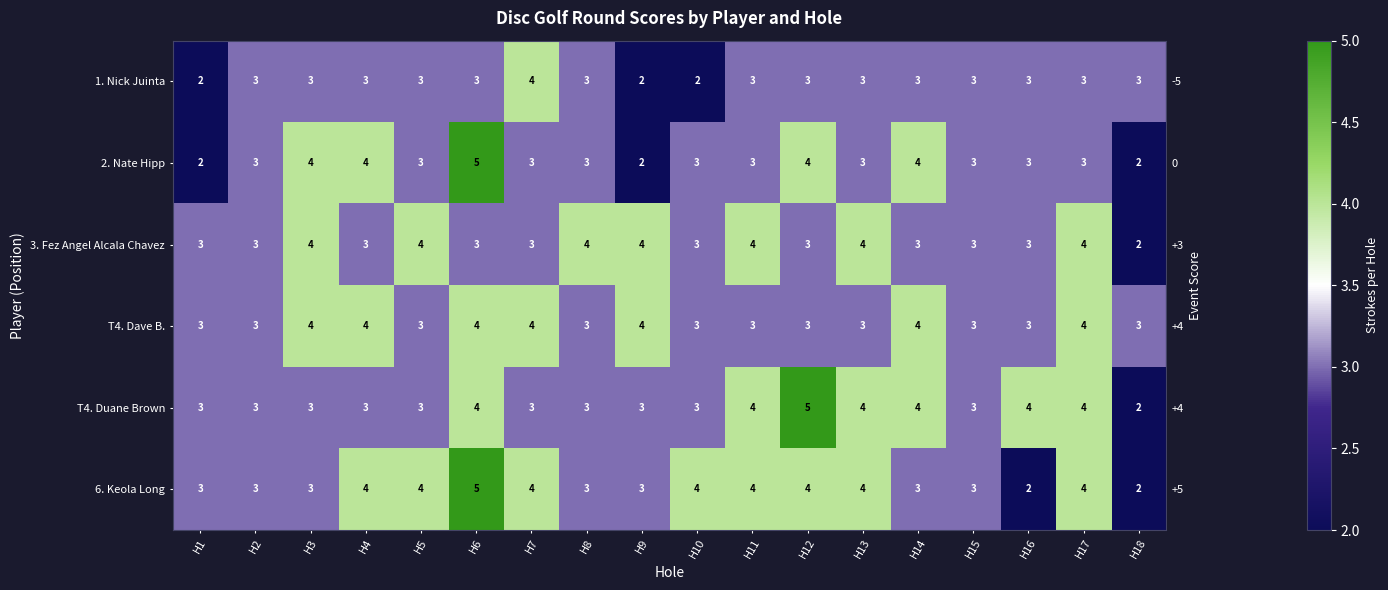

What value does the 3. Fez Angel Alcala Chavez series have at H14?

3